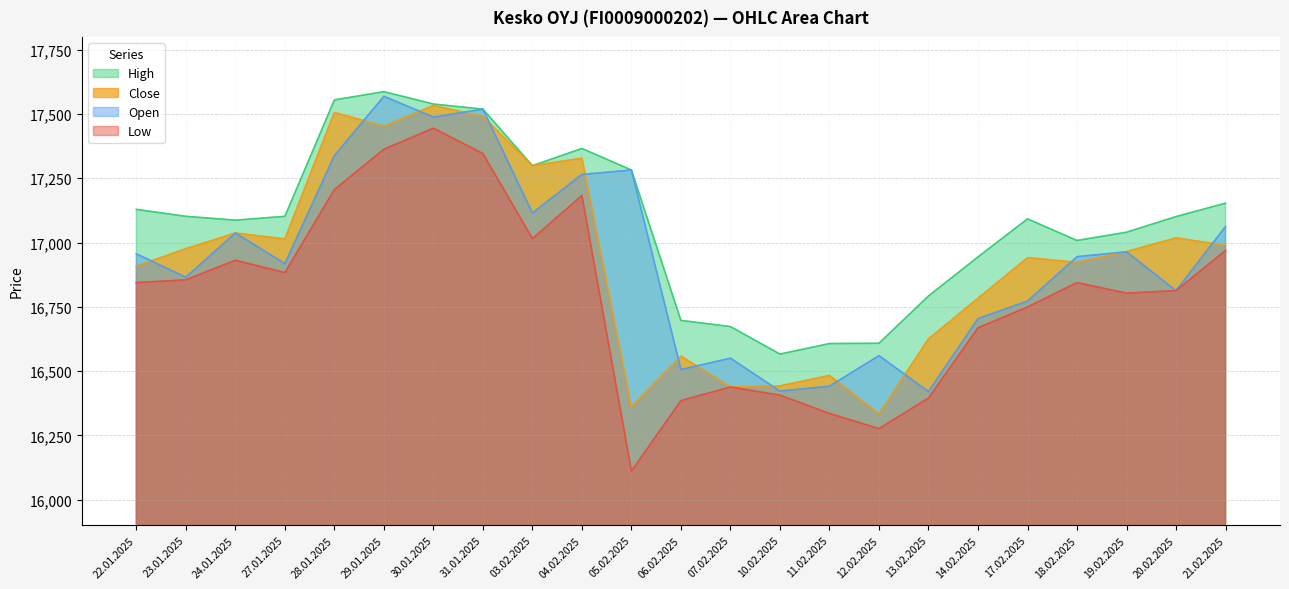

True or false: High has a value of 17587 at 29.01.2025.

True